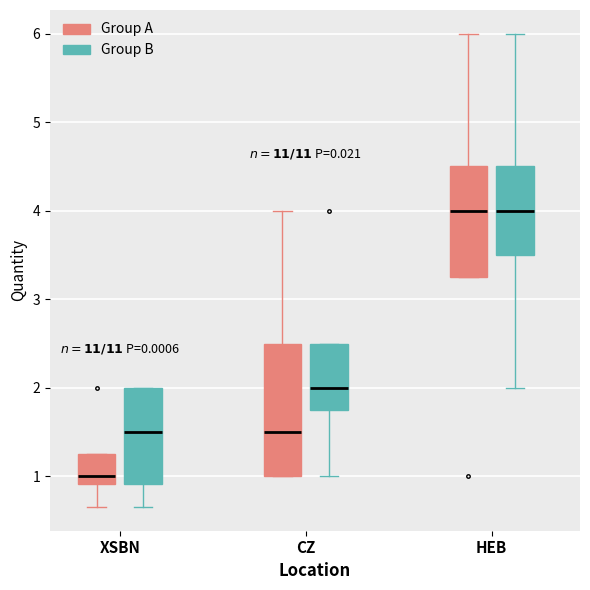

Reading left to right, transcribe this box plot: for each box, give where its median line is, the range the box spans, and where its two whiskers end, as read against the y-axis. The values are not printed on the chart, so give them approximately, as read against the axis.

XSBN (Group A): median 1.0, box 0.9 to 1.3, whiskers 0.7 to 1.3
XSBN (Group B): median 1.5, box 0.9 to 2.0, whiskers 0.7 to 2.0
CZ (Group A): median 1.5, box 1.0 to 2.5, whiskers 1.0 to 4.0
CZ (Group B): median 2.0, box 1.8 to 2.5, whiskers 1.0 to 2.5
HEB (Group A): median 4.0, box 3.3 to 4.5, whiskers 3.3 to 6.0
HEB (Group B): median 4.0, box 3.5 to 4.5, whiskers 2.0 to 6.0